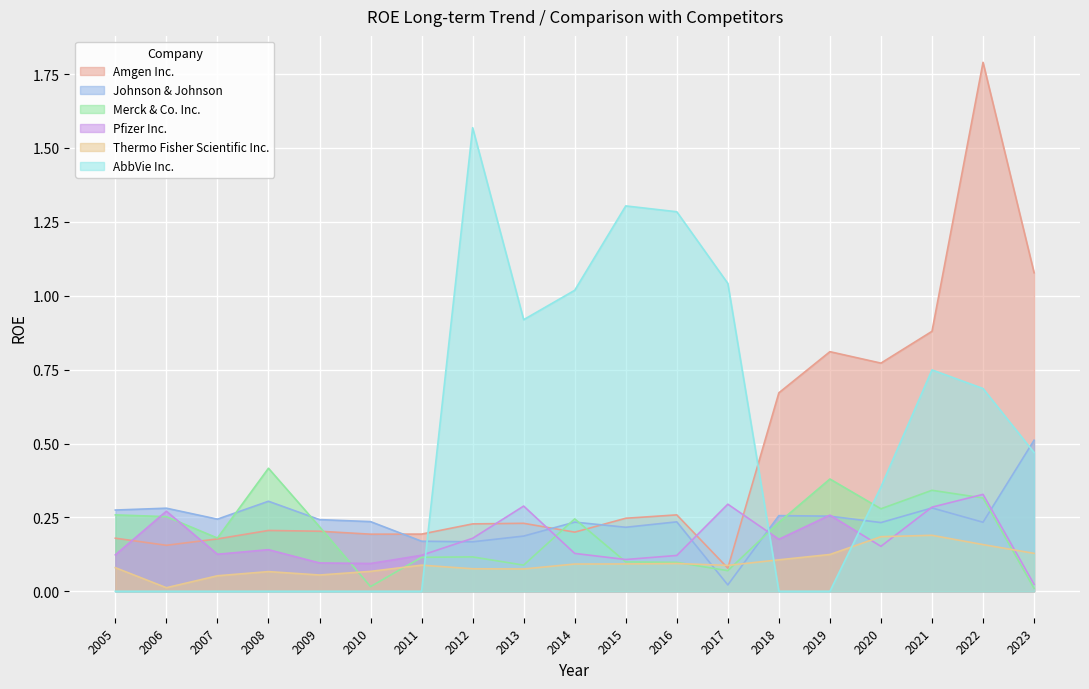

Where is the first local maximum for Thermo Fisher Scientific Inc.?

2008